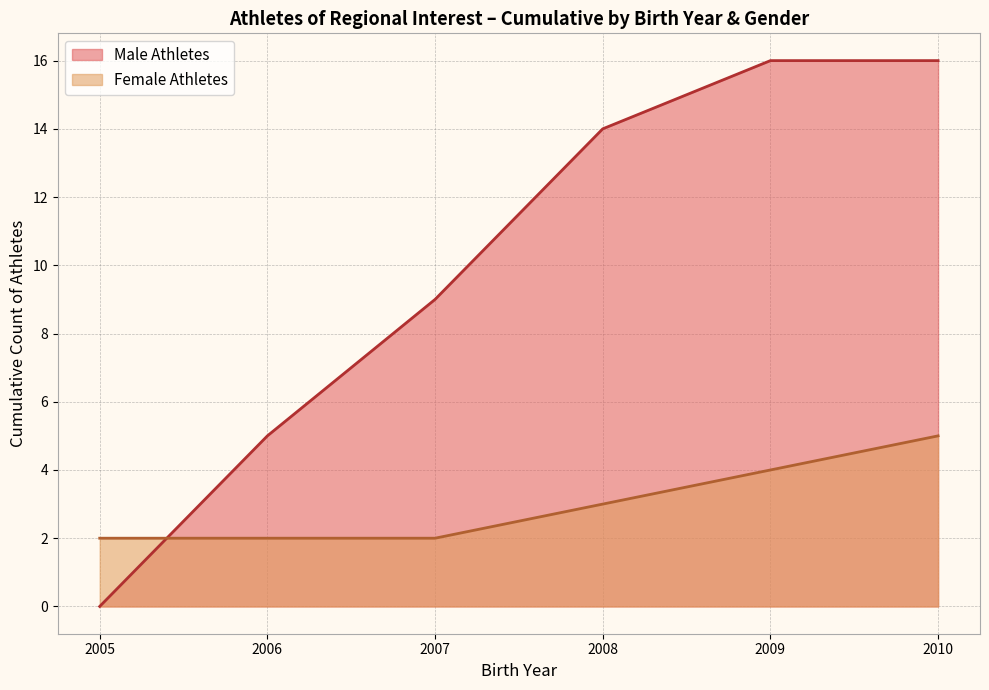

Rank the series by their average value, from highest to lowest.

Male Athletes, Female Athletes